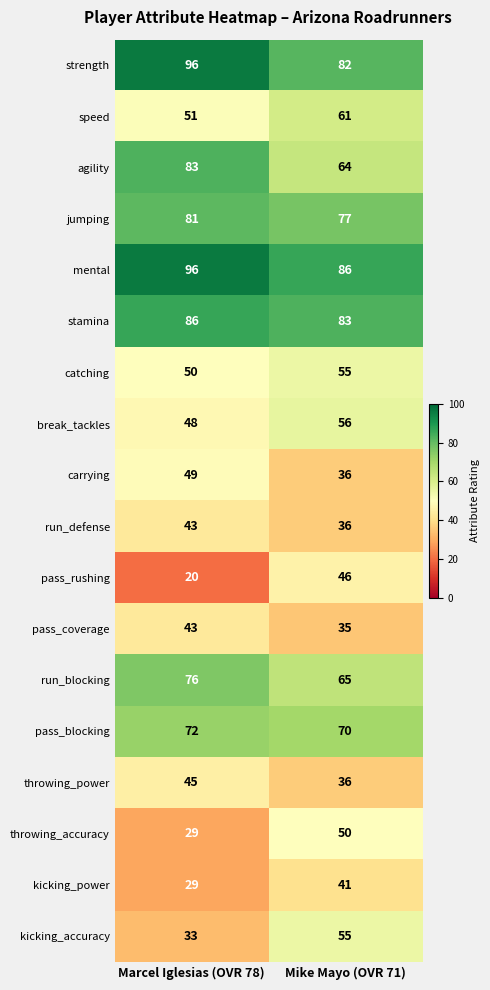

At which category does the chart reach its peak across all series?

Marcel Iglesias (OVR 78)